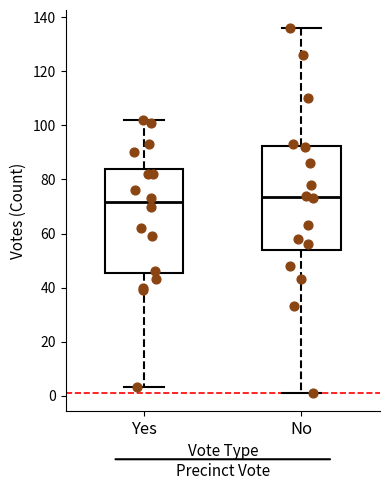

Which box's median line is the highest?

No